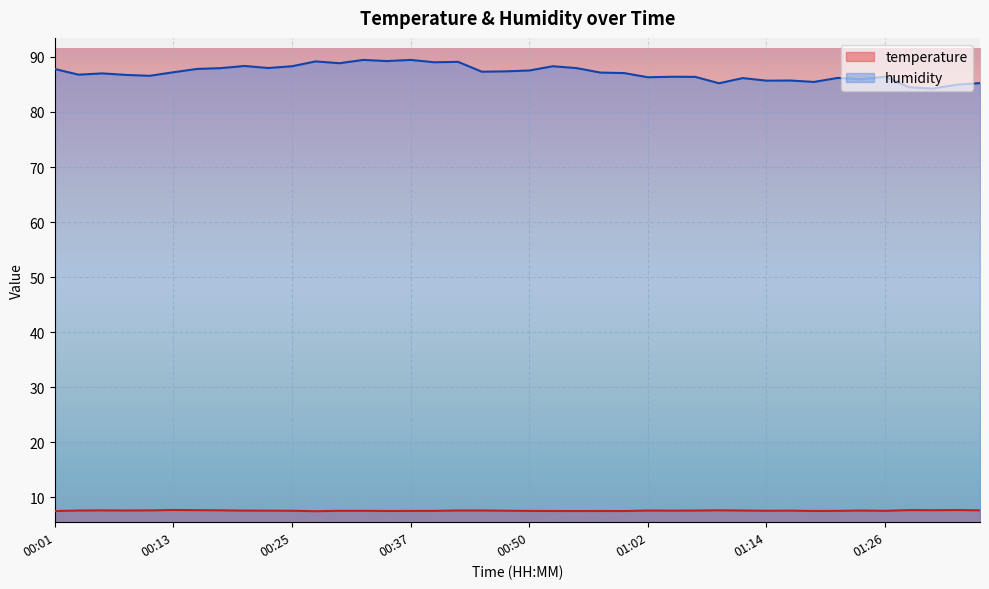

Rank the series by their maximum value, from highest to lowest.

humidity, temperature